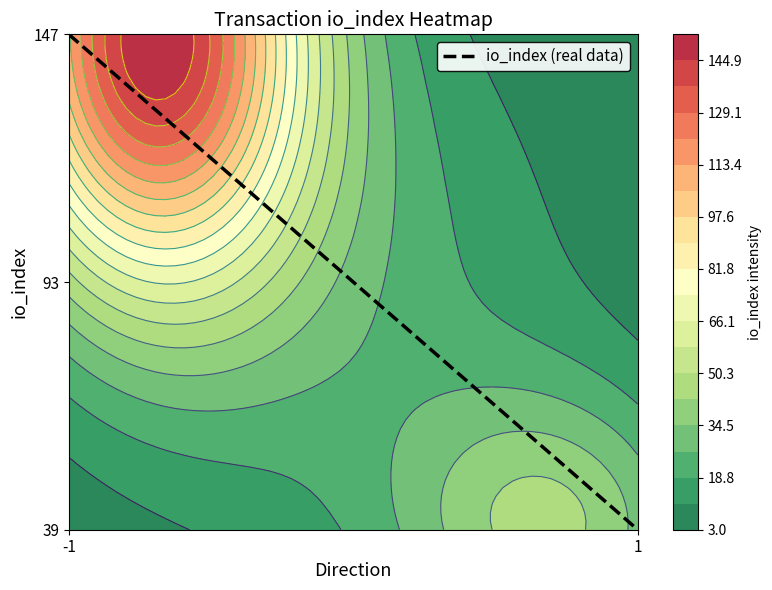

Approximately how many times larger is the value at -1 compared to 1?

3.8